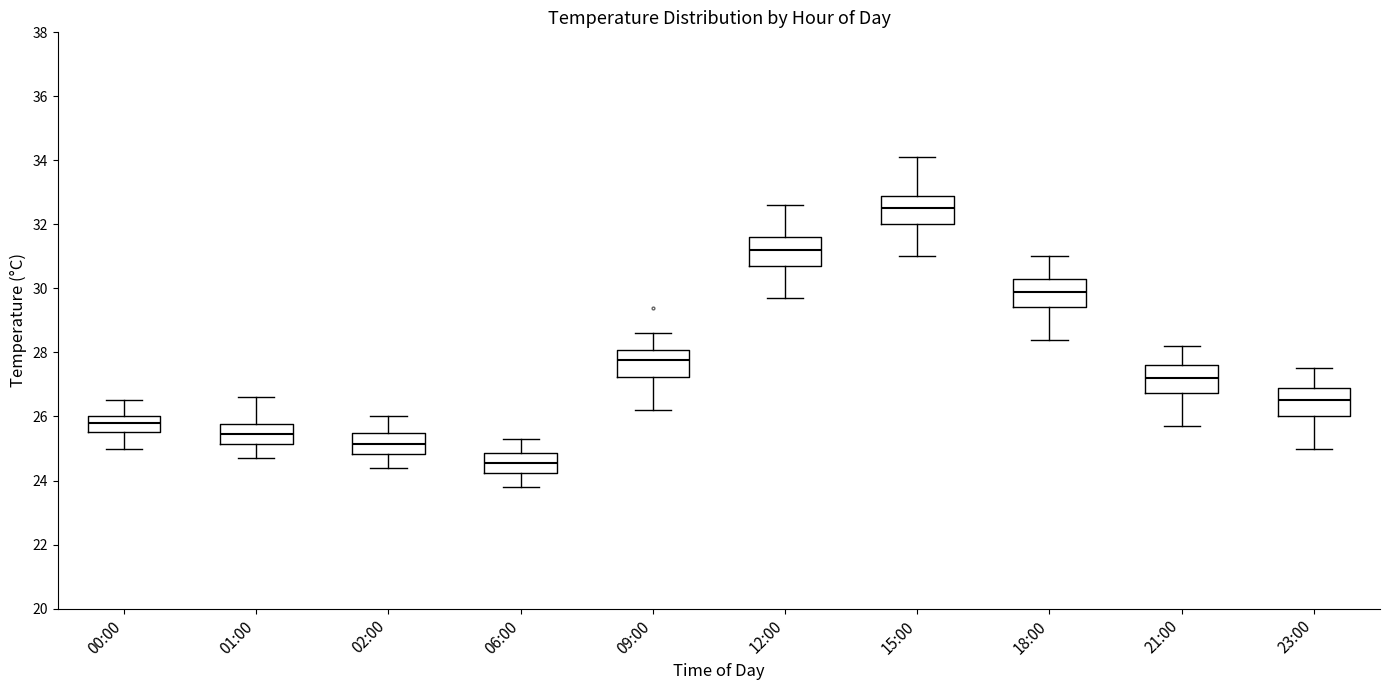

Reading left to right, read every box against the y-axis: the position of its median line, the range the box covers, and the ends of its whiskers. The values are not printed on the chart, so give them approximately, as read against the axis.

00:00: median 25.8, box 25.6 to 26.0, whiskers 25.0 to 26.6
01:00: median 25.4, box 25.2 to 25.8, whiskers 24.8 to 26.6
02:00: median 25.2, box 24.8 to 25.4, whiskers 24.4 to 26.0
06:00: median 24.6, box 24.2 to 24.8, whiskers 23.8 to 25.4
09:00: median 27.8, box 27.2 to 28.0, whiskers 26.2 to 28.6
12:00: median 31.2, box 30.8 to 31.6, whiskers 29.8 to 32.6
15:00: median 32.6, box 32.0 to 33.0, whiskers 31.0 to 34.2
18:00: median 30.0, box 29.4 to 30.4, whiskers 28.4 to 31.0
21:00: median 27.2, box 26.8 to 27.6, whiskers 25.8 to 28.2
23:00: median 26.6, box 26.0 to 27.0, whiskers 25.0 to 27.6